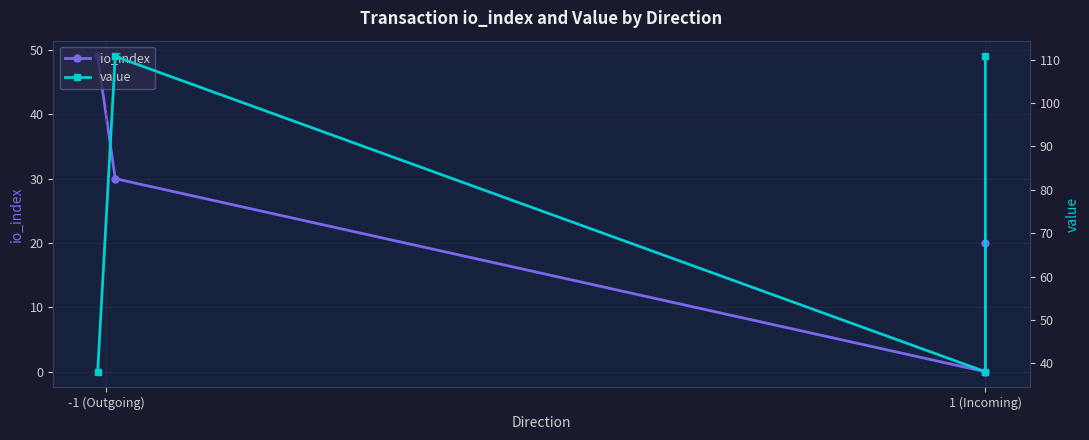

What is the total value across all series at 1 (Incoming)?

140.8